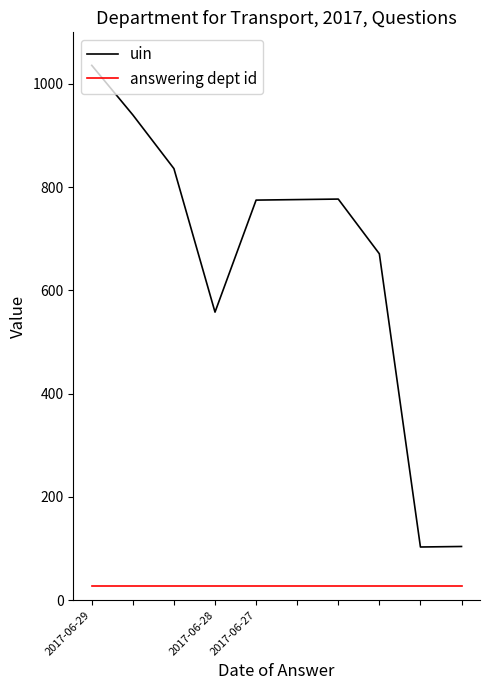

True or false: answering dept id and uin intersect in this chart.

False